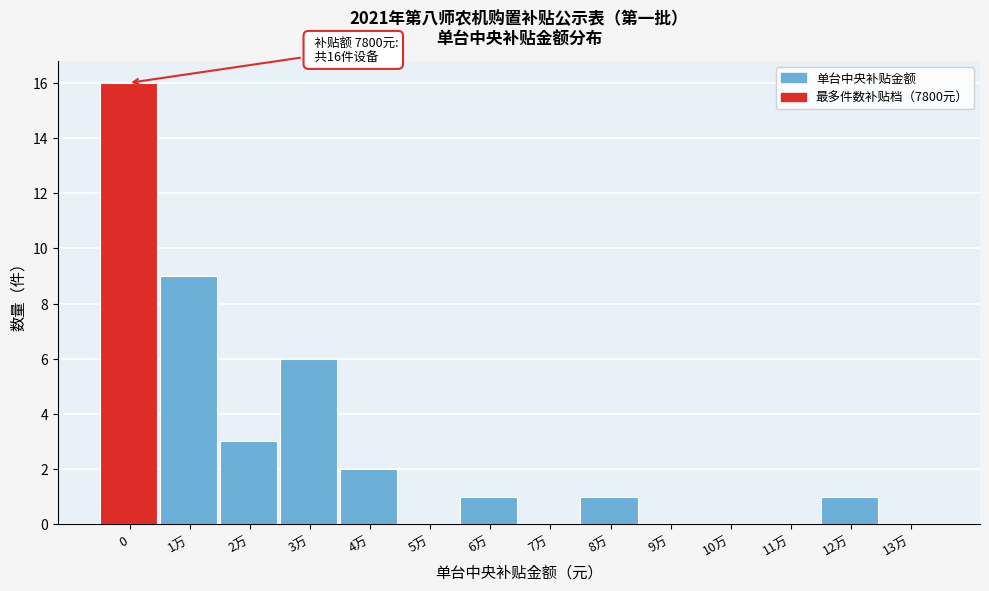

Reading right to left, what are all the values shown in this chart?

13万=0	12万=1	11万=0	10万=0	9万=0	8万=1	7万=0	6万=1	5万=0	4万=2	3万=6	2万=3	1万=9	0=16